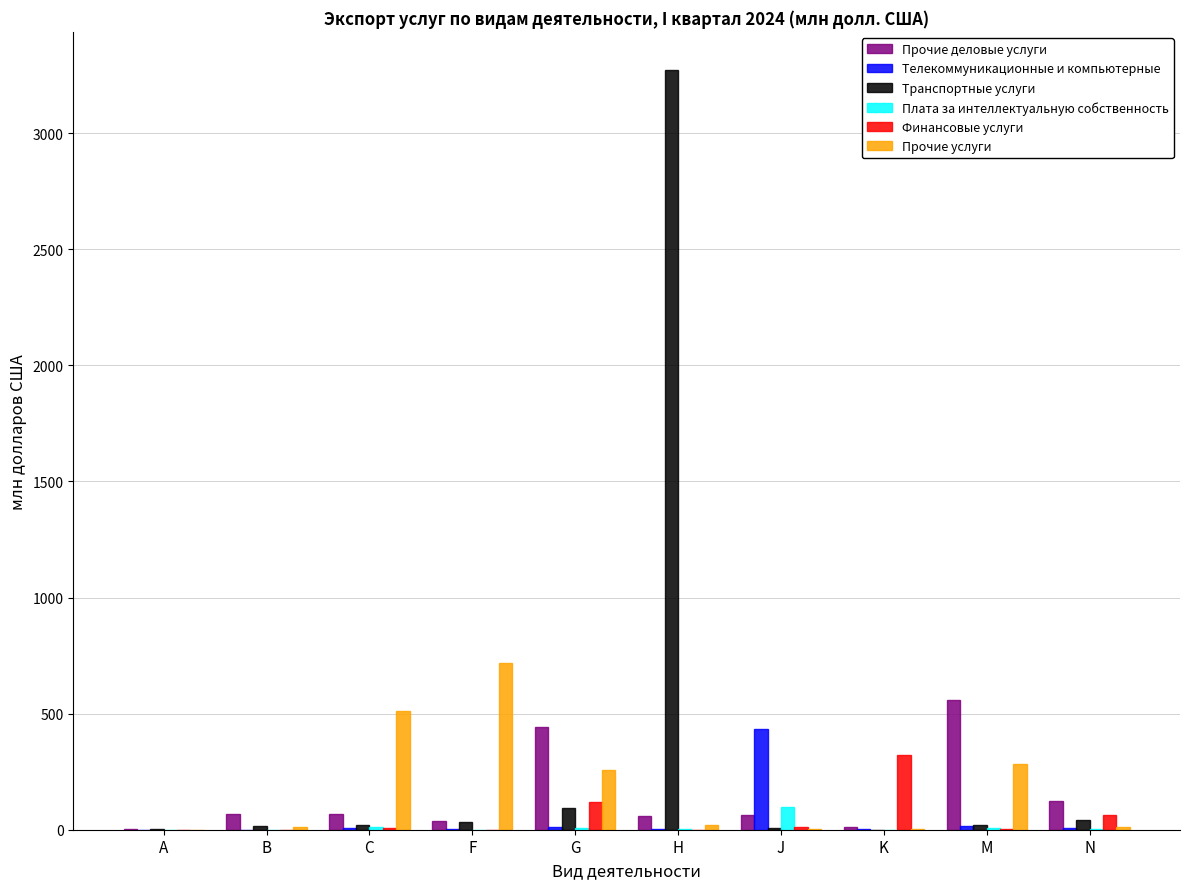

True or false: Плата за интеллектуальную собственность has a value of 7.1 at G.

True